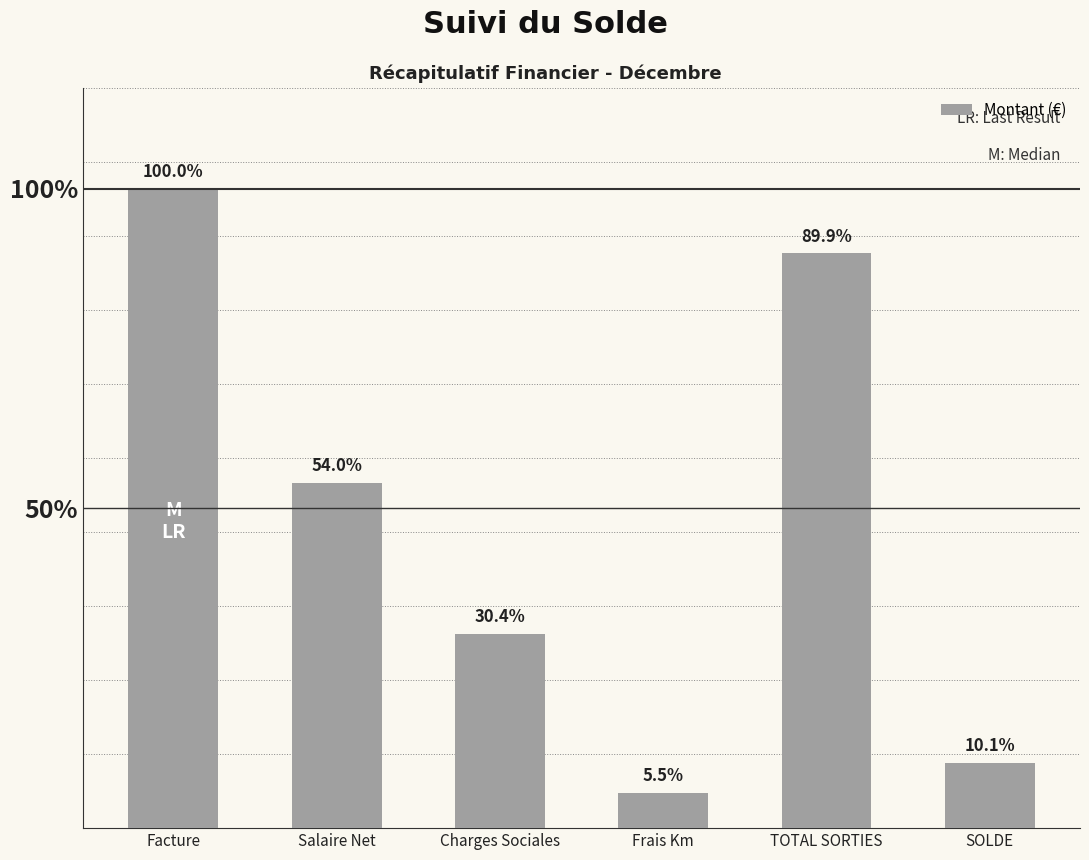

Reading left to right, what are all the values shown in this chart?

Facture=6480.0	Salaire Net=3499.9	Charges Sociales=1968.0	Frais Km=355.6	TOTAL SORTIES=5823.6	SOLDE=656.5